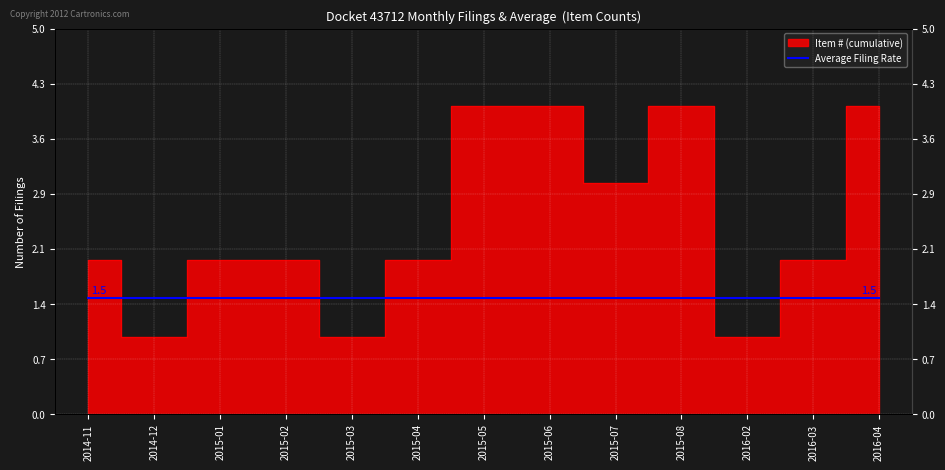

What is the minimum value shown in the chart?

1